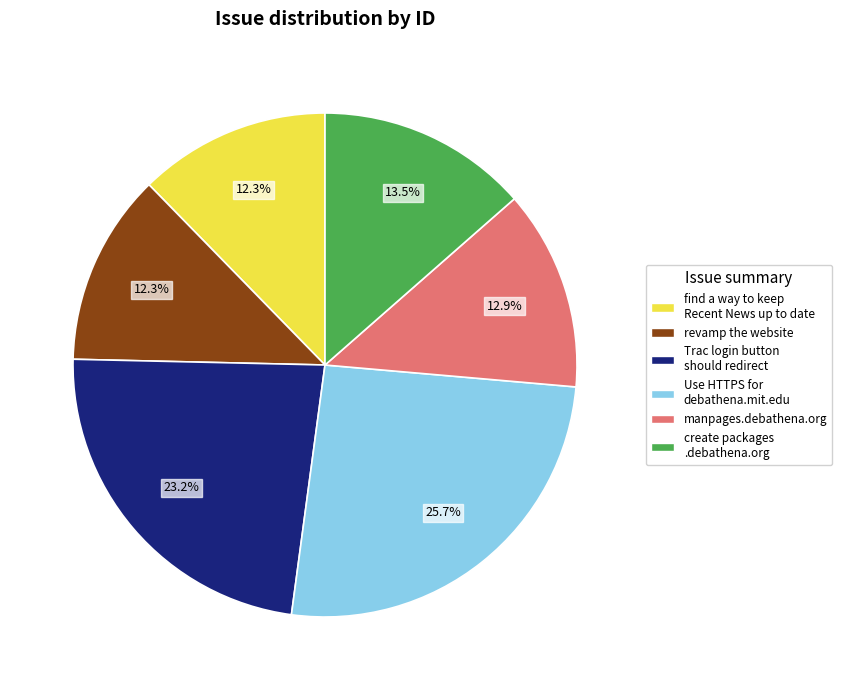

Between manpages.debathena.org and revamp the website, which is larger?

manpages.debathena.org